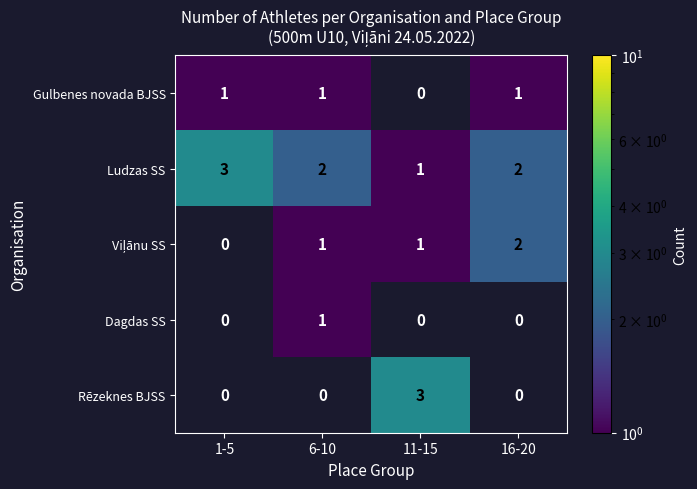

The Ludzas SS series shows 1 at 6-10. True or false?

False